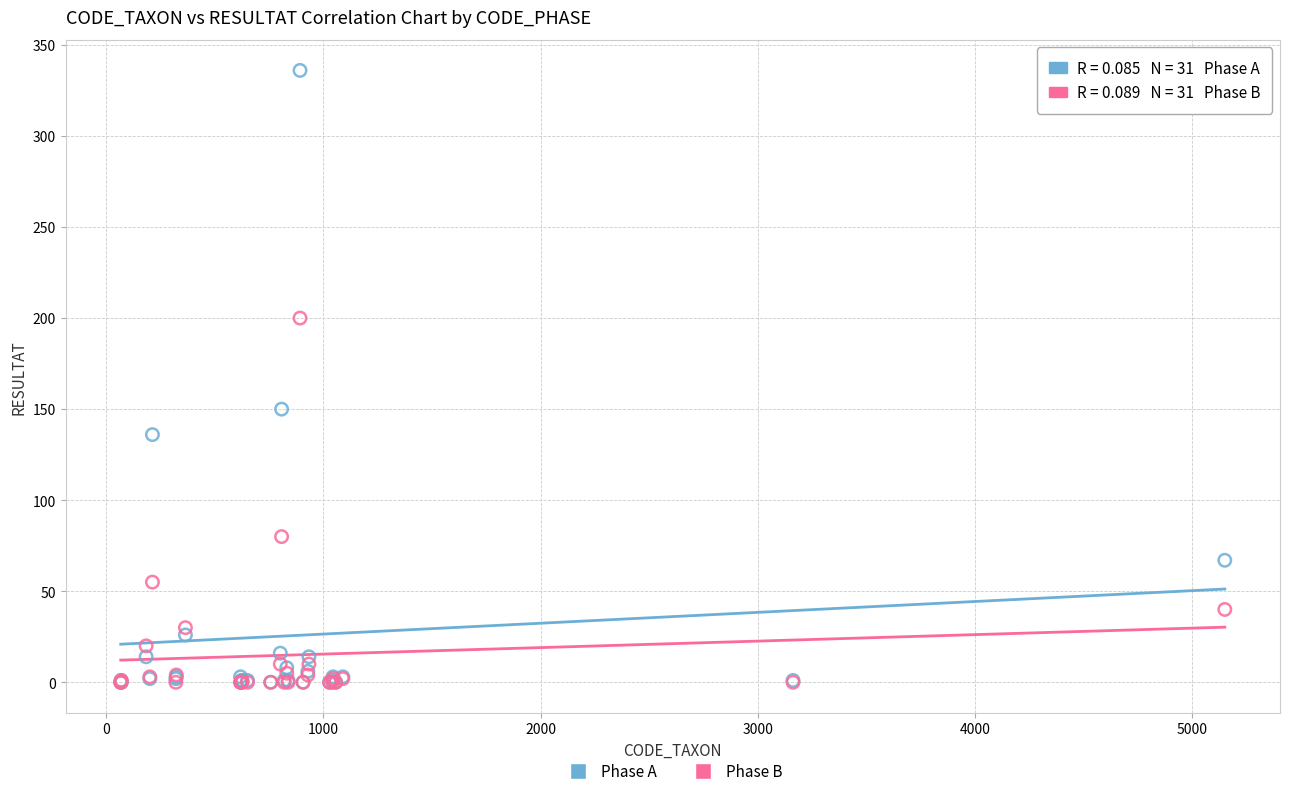

In the Phase B series, what Y value is closest to 100?

80